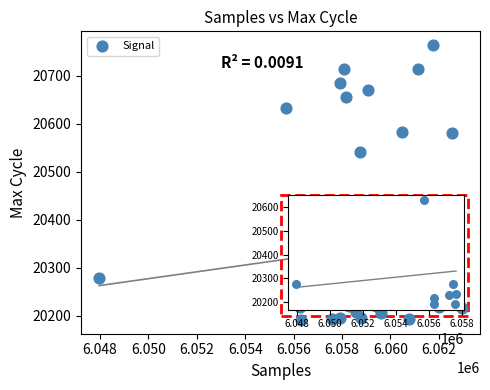

What Y value in the scatter plot is closest to 20477?

20541